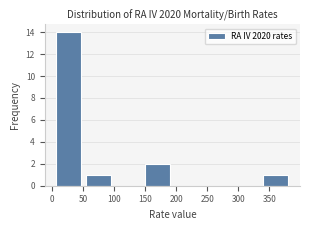

Reading left to right, list every bar in this chart as the range it spans on the x-axis followed by its height. Neither the bar edges nor the heights are printed on the chart, so give them approximately, as read against the axes.

5 to 50: 14
50 to 100: 1
100 to 145: 0
145 to 195: 2
195 to 240: 0
240 to 290: 0
290 to 335: 0
335 to 385: 1